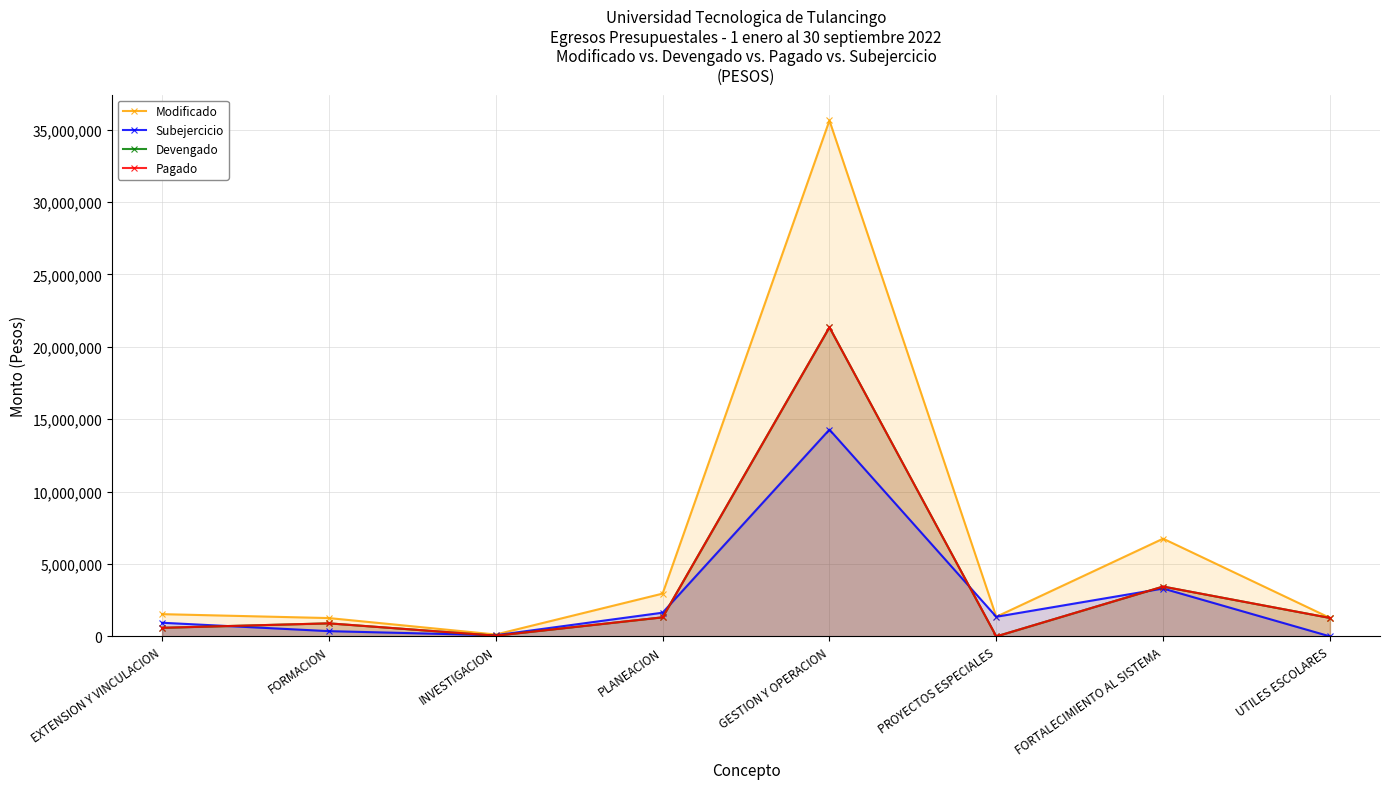

Reading left to right, transcribe all the data shown in this chart.

Modificado: EXTENSION Y VINCULACION=1538145.0	FORMACION=1266896.0	INVESTIGACION=131550.0	PLANEACION=2956075.0	GESTION Y OPERACION=35622472.0	PROYECTOS ESPECIALES=1356051.8	FORTALECIMIENTO AL SISTEMA=6749922.0	UTILES ESCOLARES=1278973.1
Subejercicio: EXTENSION Y VINCULACION=944027.4	FORMACION=364594.4	INVESTIGACION=81630.8	PLANEACION=1638645.7	GESTION Y OPERACION=14280476.6	PROYECTOS ESPECIALES=1356051.8	FORTALECIMIENTO AL SISTEMA=3307348.2	UTILES ESCOLARES=3016.0
Devengado: EXTENSION Y VINCULACION=594117.6	FORMACION=902301.6	INVESTIGACION=49919.2	PLANEACION=1317429.3	GESTION Y OPERACION=21341995.4	PROYECTOS ESPECIALES=0.0	FORTALECIMIENTO AL SISTEMA=3442573.8	UTILES ESCOLARES=1275957.1
Pagado: EXTENSION Y VINCULACION=594117.6	FORMACION=902301.6	INVESTIGACION=49919.2	PLANEACION=1317429.3	GESTION Y OPERACION=21341995.4	PROYECTOS ESPECIALES=0.0	FORTALECIMIENTO AL SISTEMA=3442573.8	UTILES ESCOLARES=1275957.1